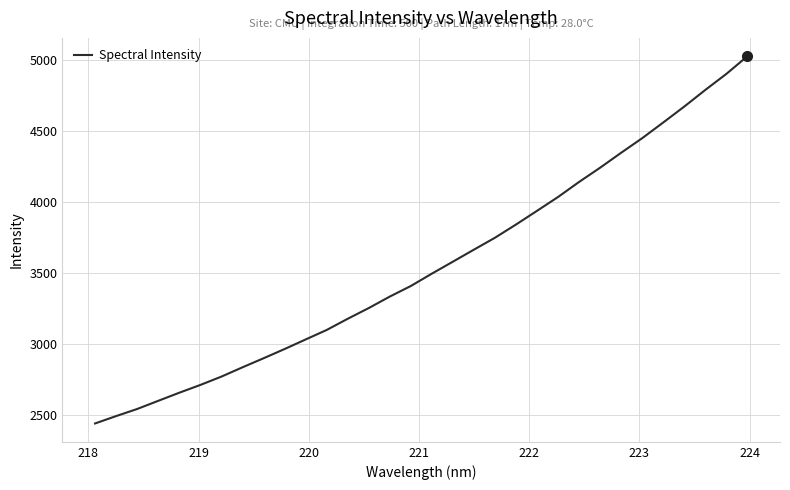

What is the greatest value displayed?

5028.1